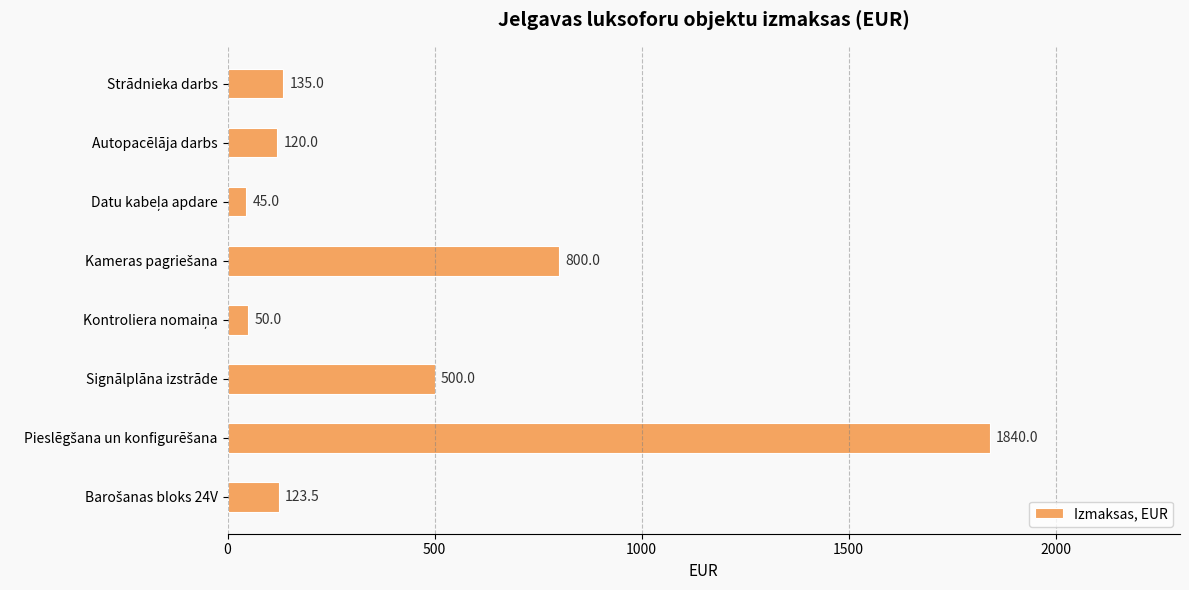

Reading top to bottom, extract all data points from this chart.

135.0	120.0	45.0	800.0	50.0	500.0	1840.0	123.5